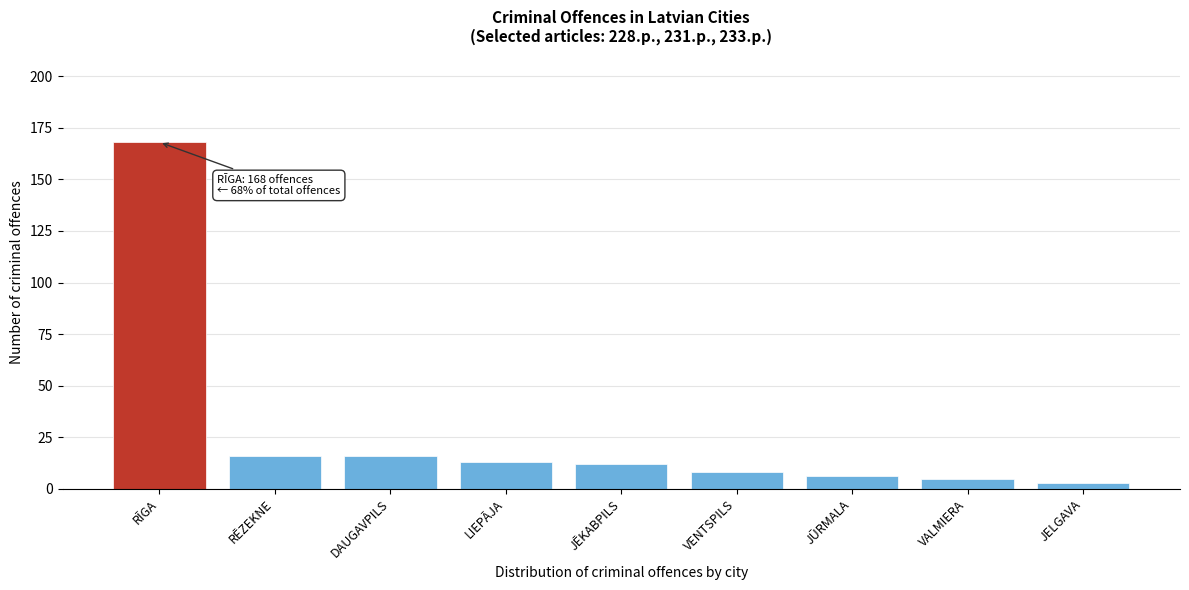

Reading left to right, list all the values displayed in this chart.

RĪGA=168	RĒZEKNE=16	DAUGAVPILS=16	LIEPĀJA=13	JĒKABPILS=12	VENTSPILS=8	JŪRMALA=6	VALMIERA=5	JELGAVA=3